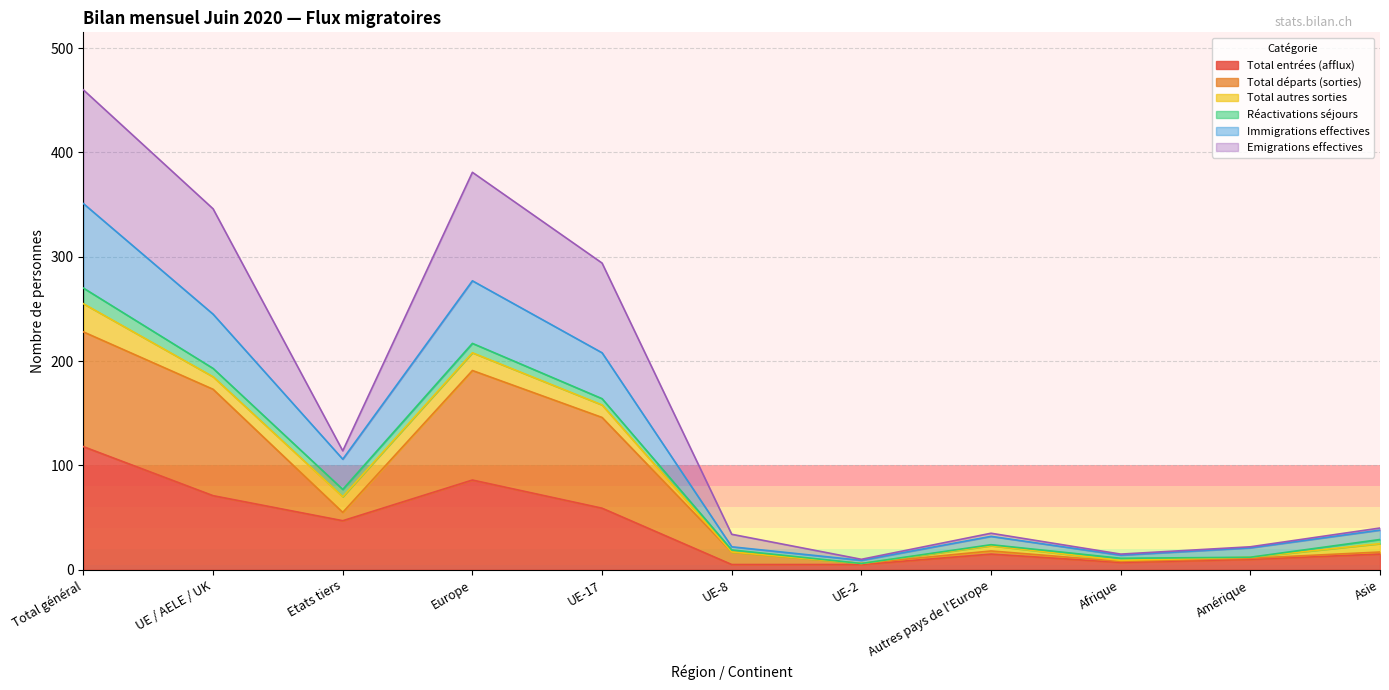

What is the highest value of the Total entrées (afflux) series?

118